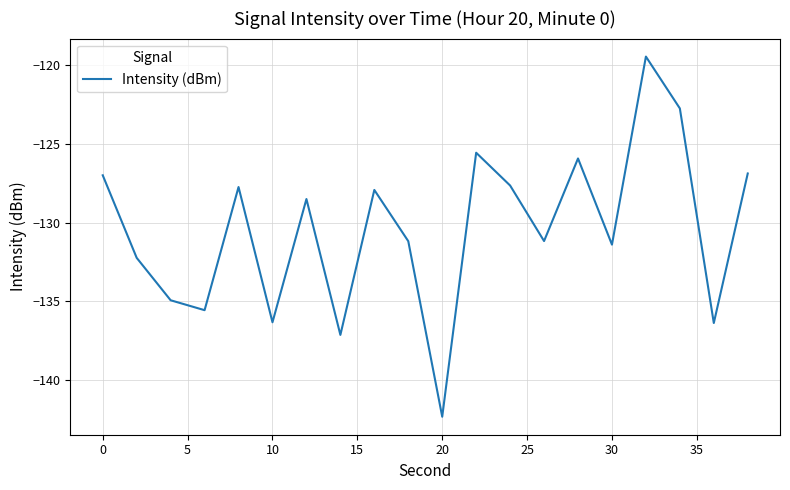

What is the minimum value shown in the chart?

-142.3